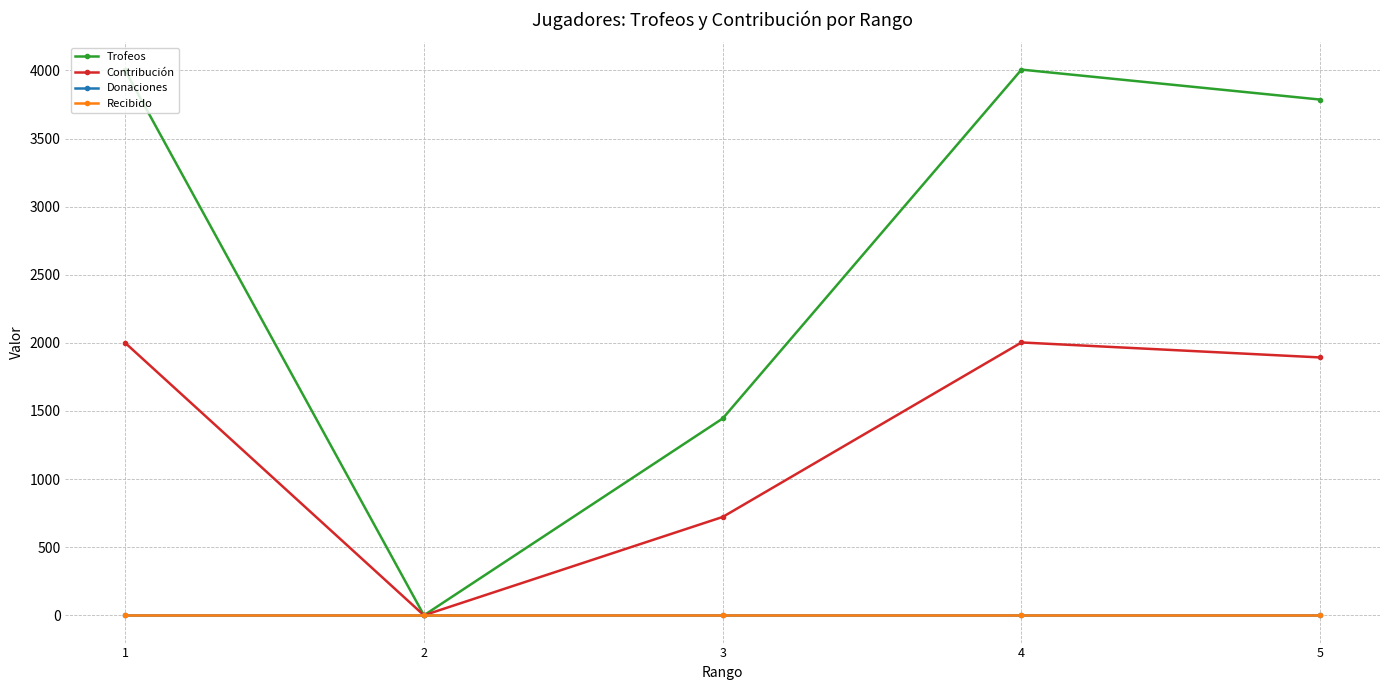

Which has a higher value, 4 or 3?

4